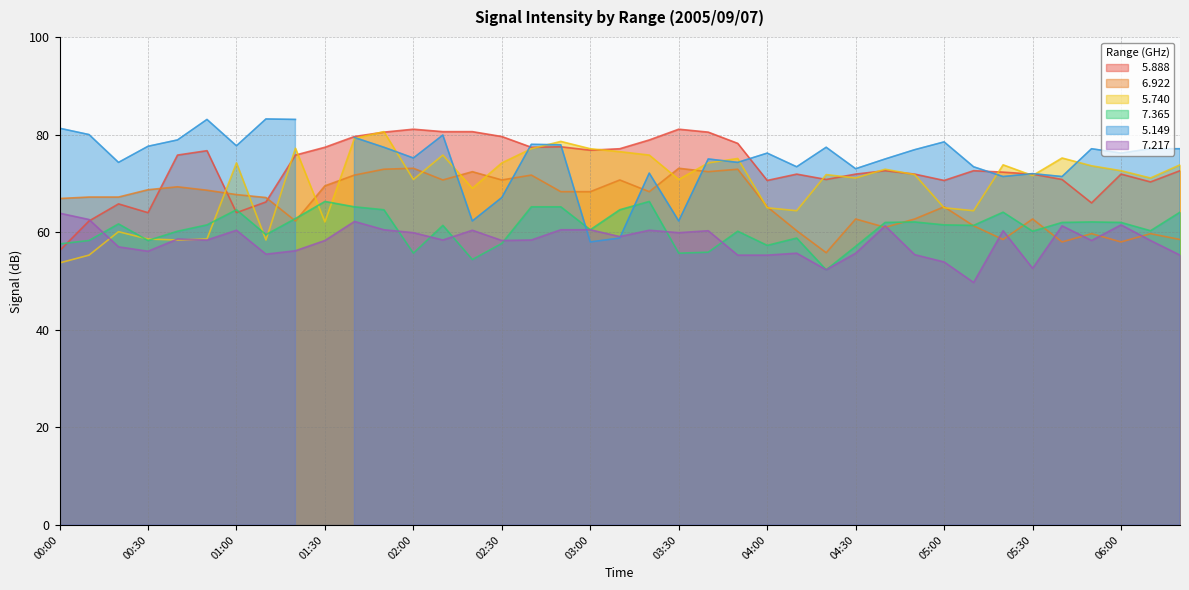

True or false:   7.217 and   5.888 intersect in this chart.

True